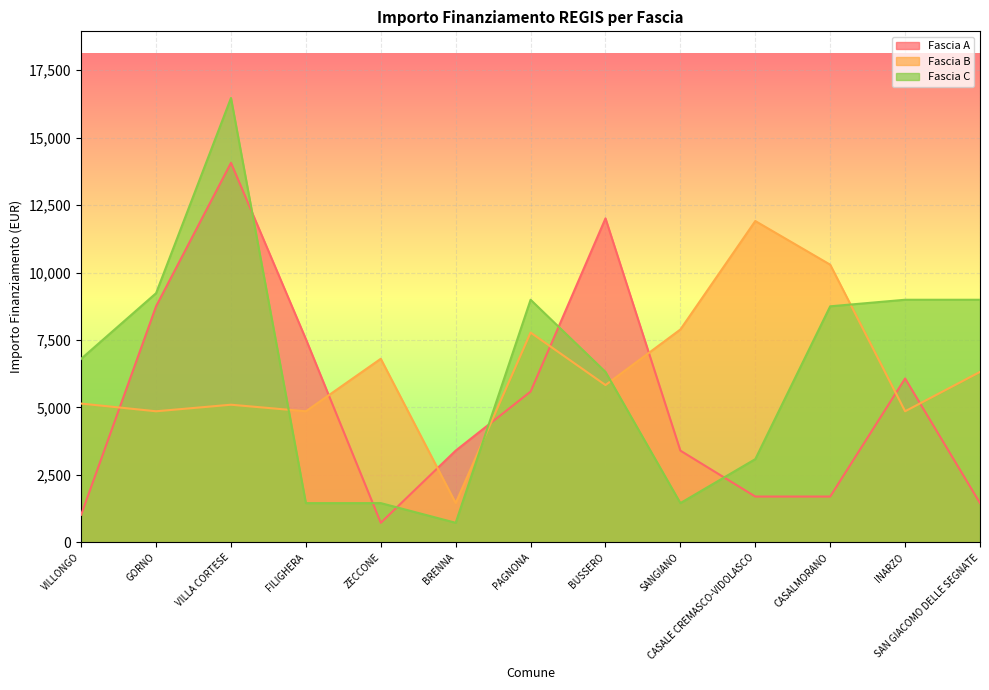

Where do Fascia A and Fascia B first cross each other?

VILLONGO and GORNO